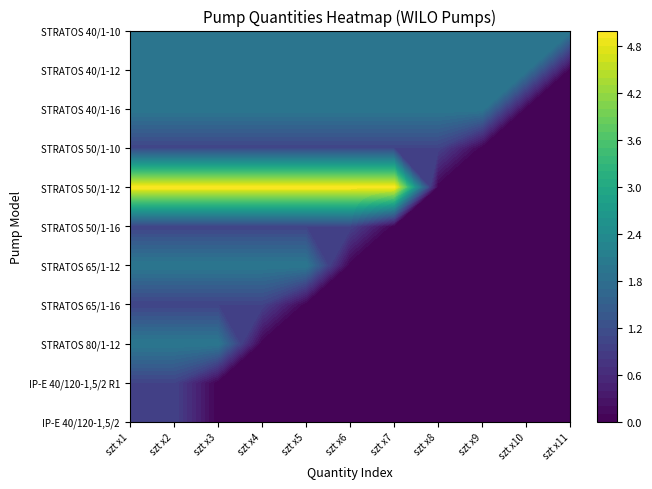

Reading left to right, list all the values displayed in this chart.

IP-E40/120-1,5/2: 1	1	0	0	0	0	0	0	0	0	0
IP-E40/120-1,5/2 R1: 1	1	0	0	0	0	0	0	0	0	0
STRATOS 80/1-12 PN 10: 2	2	2	0	0	0	0	0	0	0	0
STRATOS 65/1-16: 1	1	1	1	0	0	0	0	0	0	0
STRATOS 65/1-12: 2	2	2	2	2	0	0	0	0	0	0
STRATOS 50/1-16: 1	1	1	1	1	1	0	0	0	0	0
STRATOS 50/1-12: 5	5	5	5	5	5	5	0	0	0	0
STRATOS 50/1-10: 1	1	1	1	1	1	1	1	0	0	0
STRATOS 40/1-16: 2	2	2	2	2	2	2	2	2	0	0
STRATOS 40/1-12: 2	2	2	2	2	2	2	2	2	2	0
STRATOS 40/1-10: 2	2	2	2	2	2	2	2	2	2	2